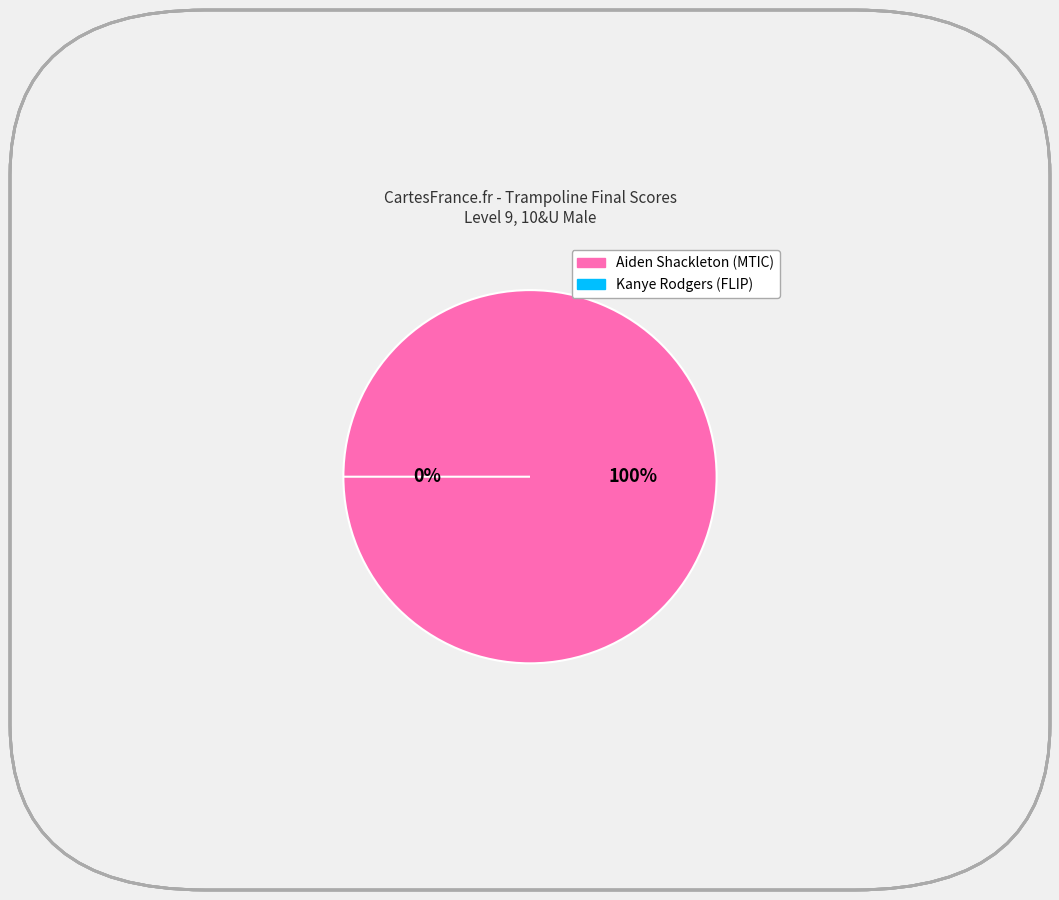

To the nearest percent, what is the combined percentage of Aiden Shackleton (MTIC) and Kanye Rodgers (FLIP)?

100%